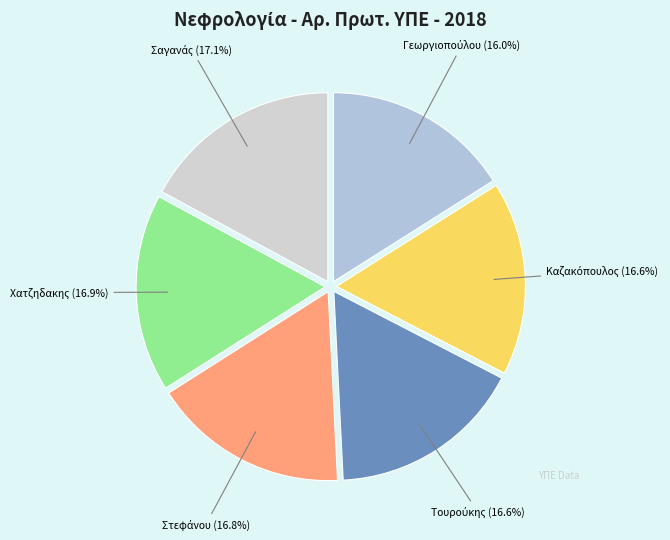

How many segments does this pie chart have?

6